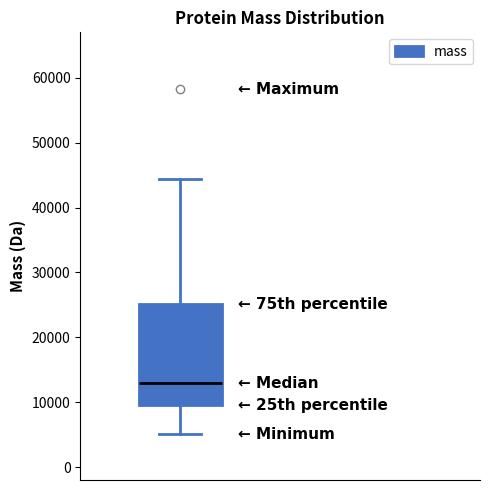

Transcribe this box plot: give where the median line is, the range the box spans, and where the two whiskers end, as read against the y-axis. The values are not printed on the chart, so give them approximately, as read against the axis.

median 13000, box 10000 to 25000, whiskers 5000 to 44000